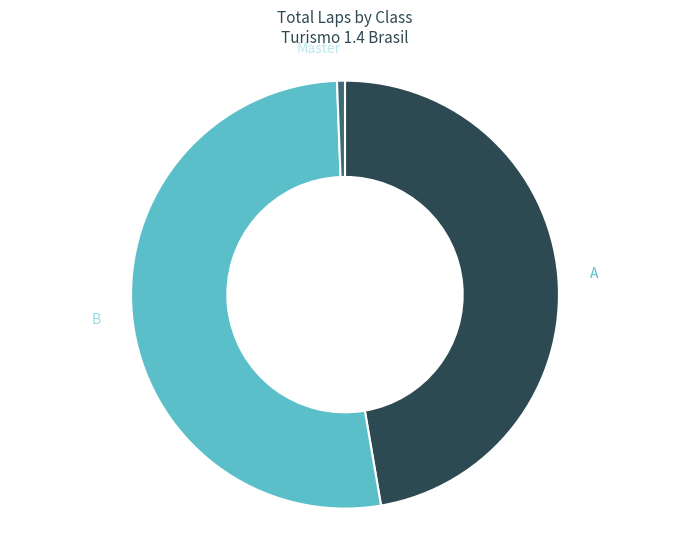

Which category has the smallest portion of the pie?

Master